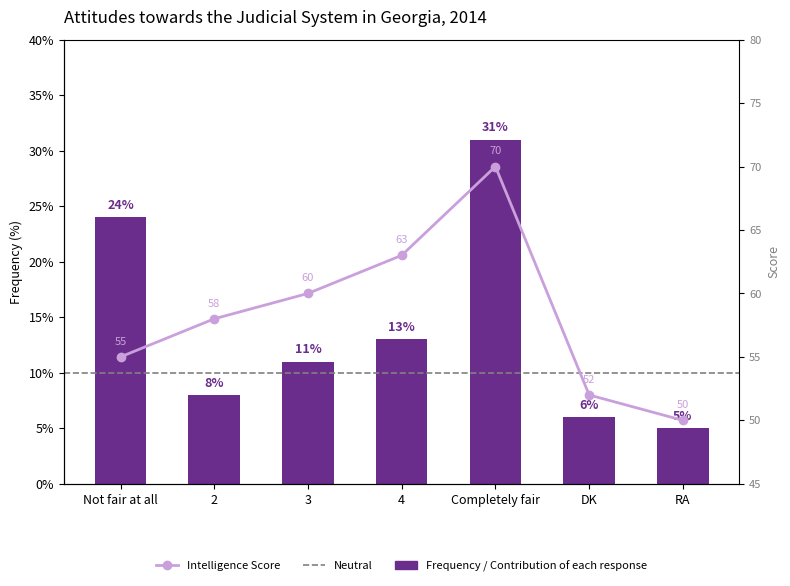

Rank the categories by value from highest to lowest.

Completely fair, Not fair at all, 4, 3, 2, DK, RA